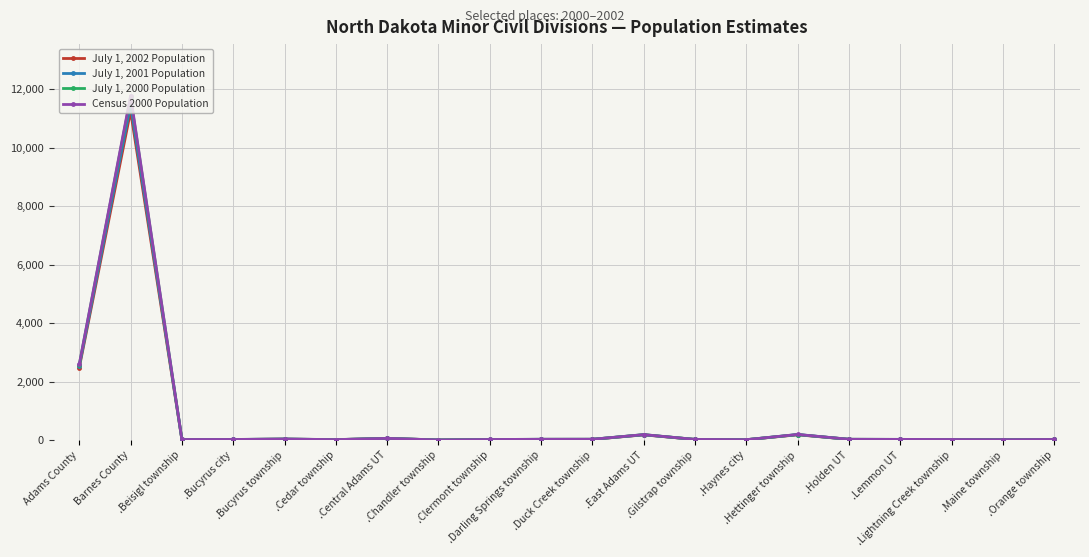

At how many categories does at least one series exceed 1872?

2